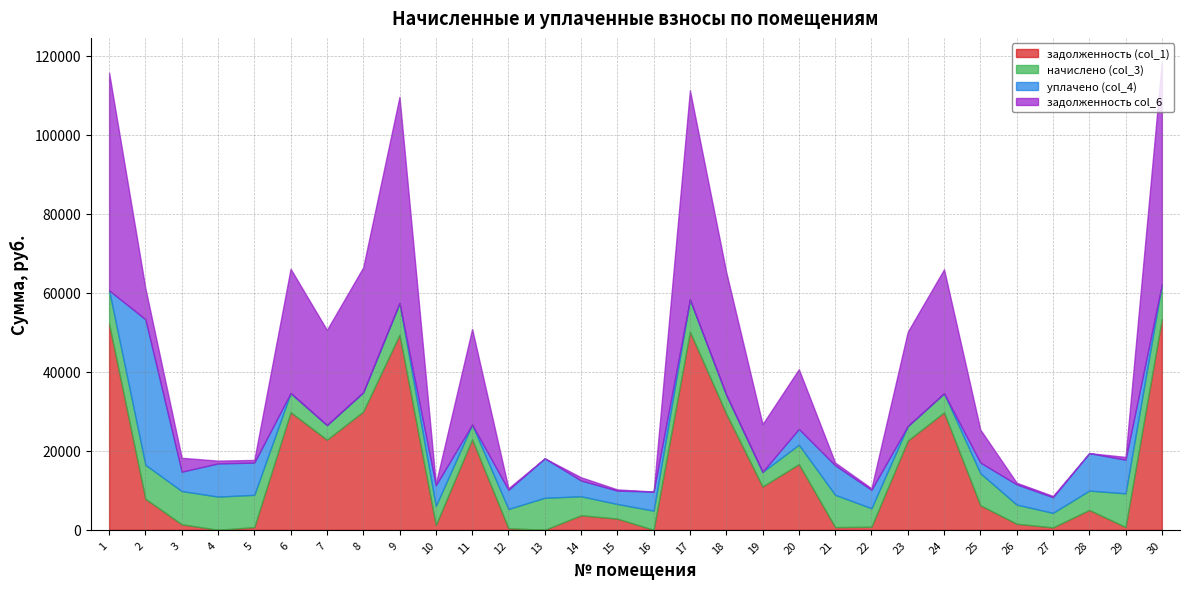

True or false: задолженность (col_1) has more than 0 interior local peaks.

True